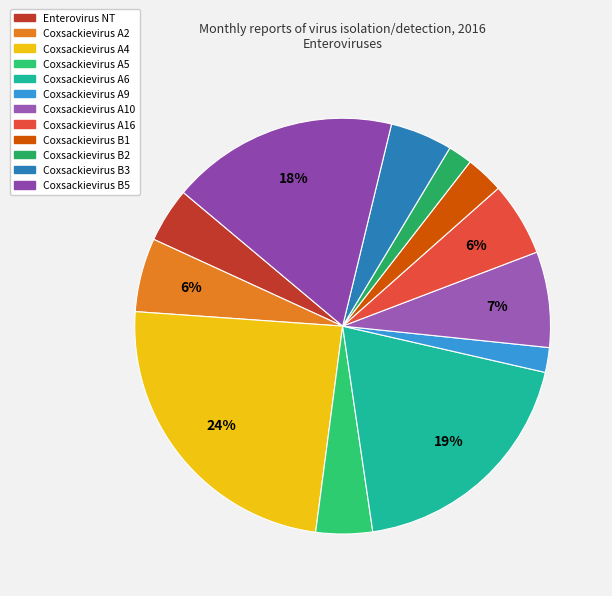

True or false: Coxsackievirus B1 accounts for 13% of the total.

False